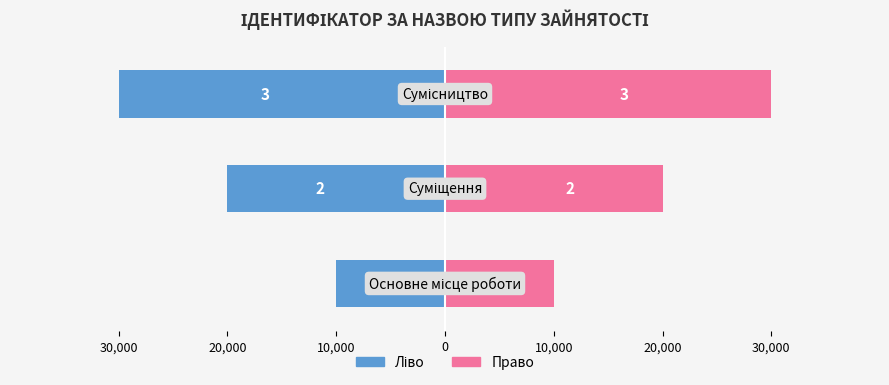

Between 10,000 and 20,000, which is larger?

20,000